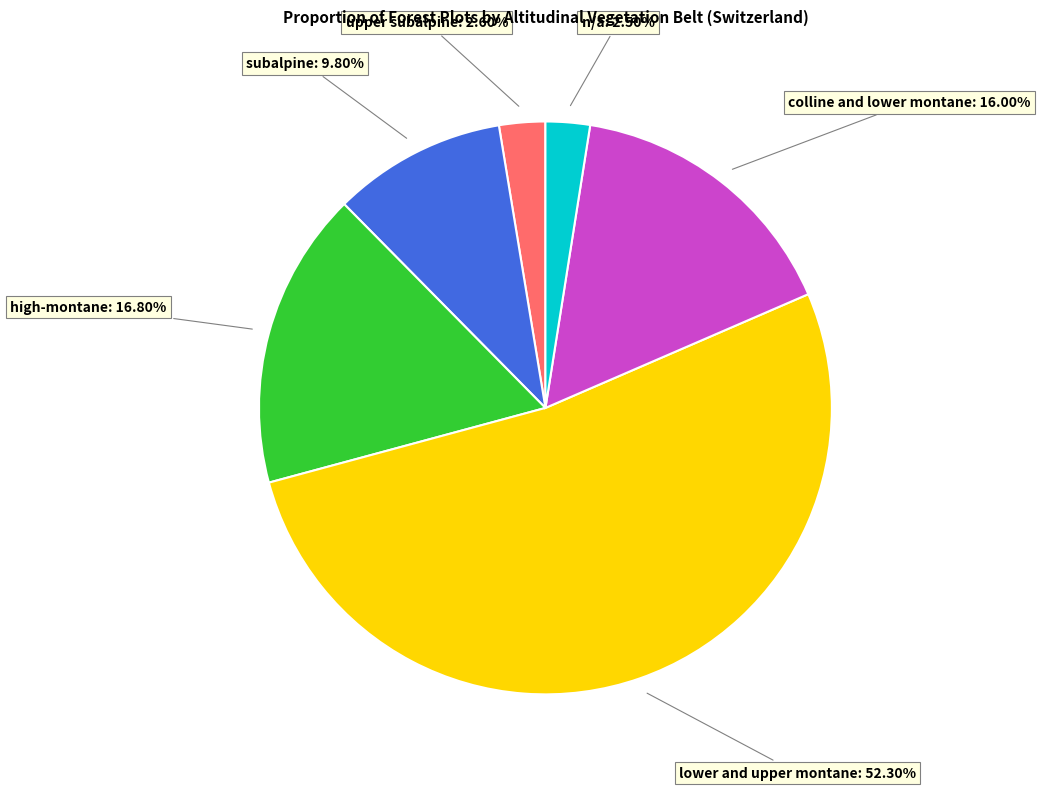

The high-montane slice represents 17% of the pie. True or false?

True